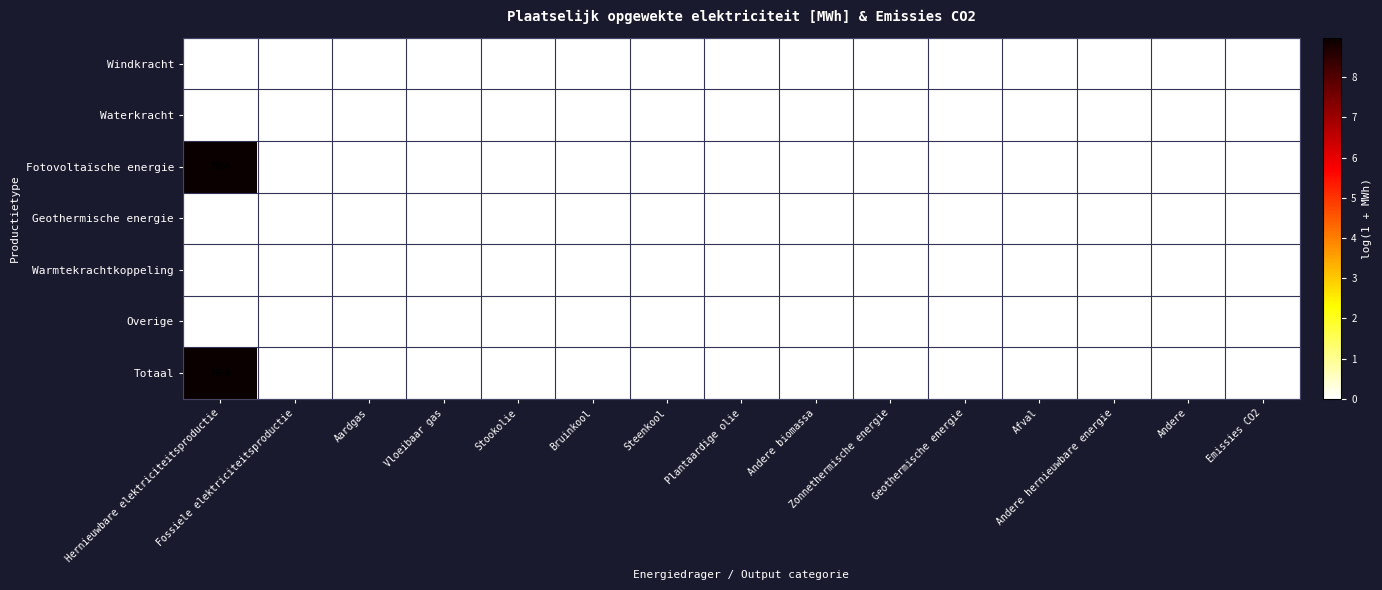

Which category has the highest value in the Totaal series?

Hernieuwbare elektriciteitsproductie